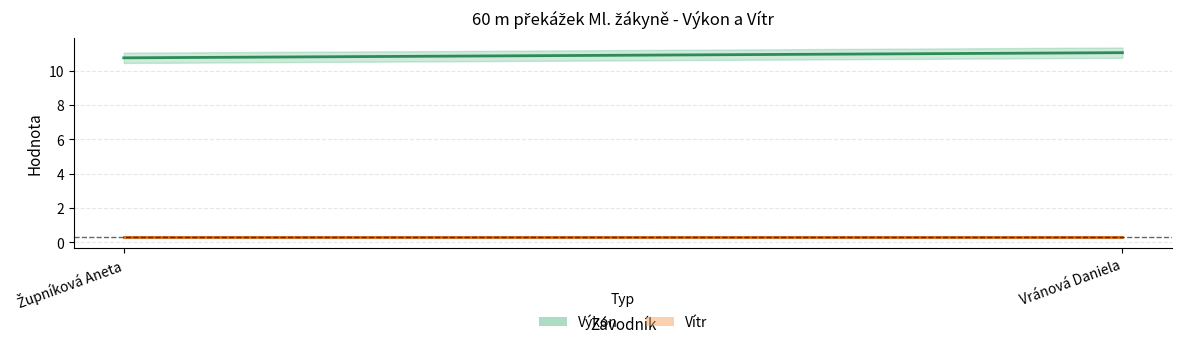

What is the total value across all series at Vránová Daniela?

11.3